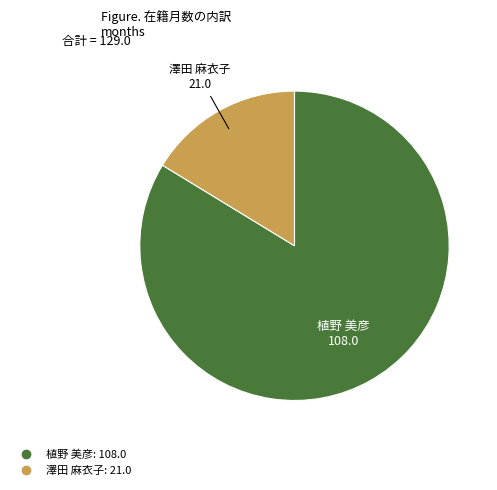

Count the number of slices in the pie.

2